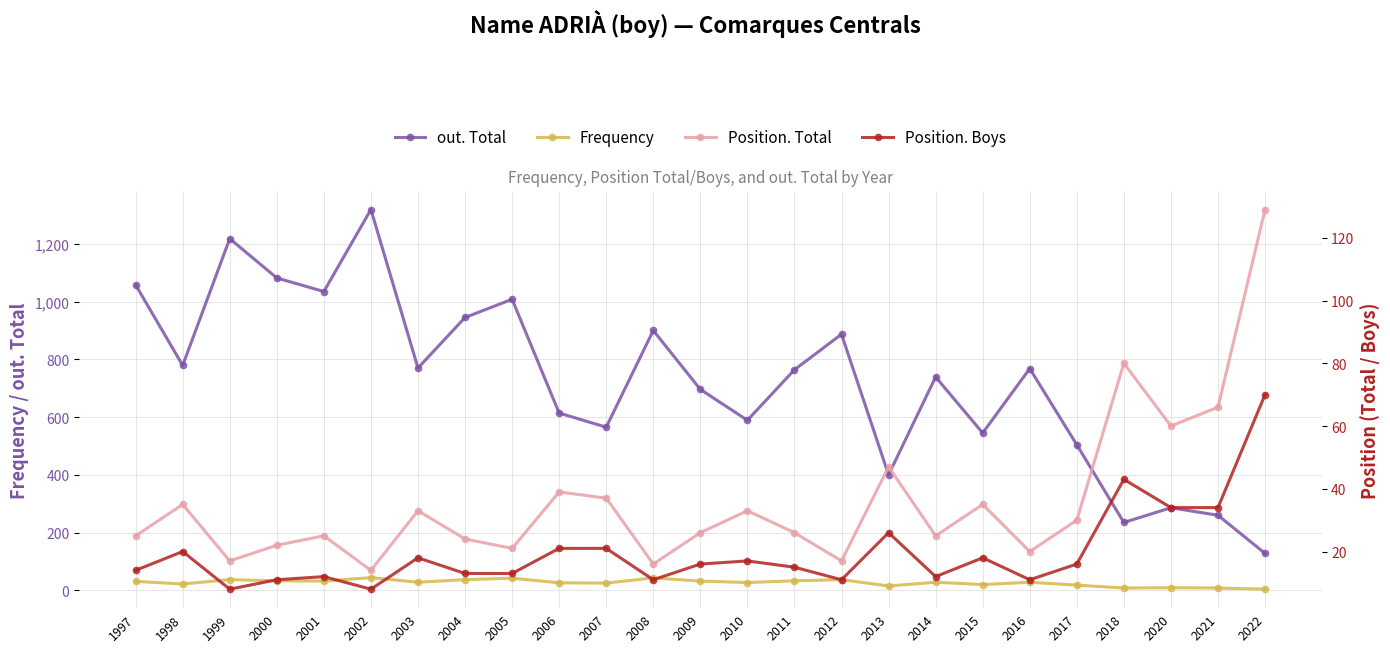

True or false: Frequency has a value of 58 at 2012.

False